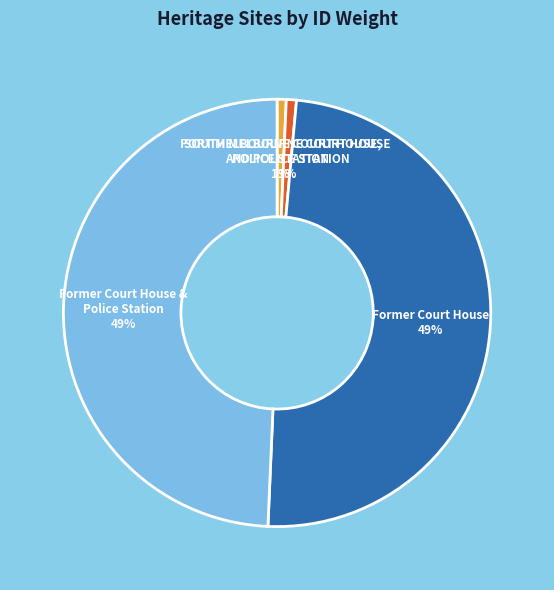

Between Former Court House and SOUTH MELBOURNE COURT HOUSE AND POLICE STATION, which is larger?

Former Court House